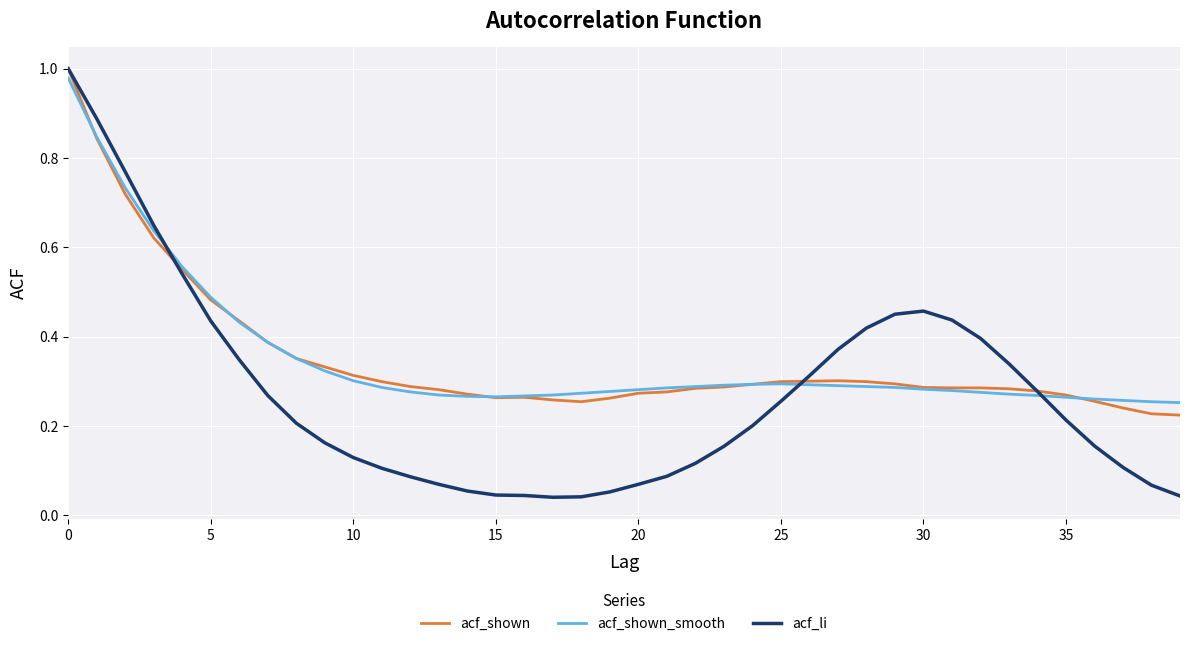

Which series has the largest range (max minus min)?

acf_li